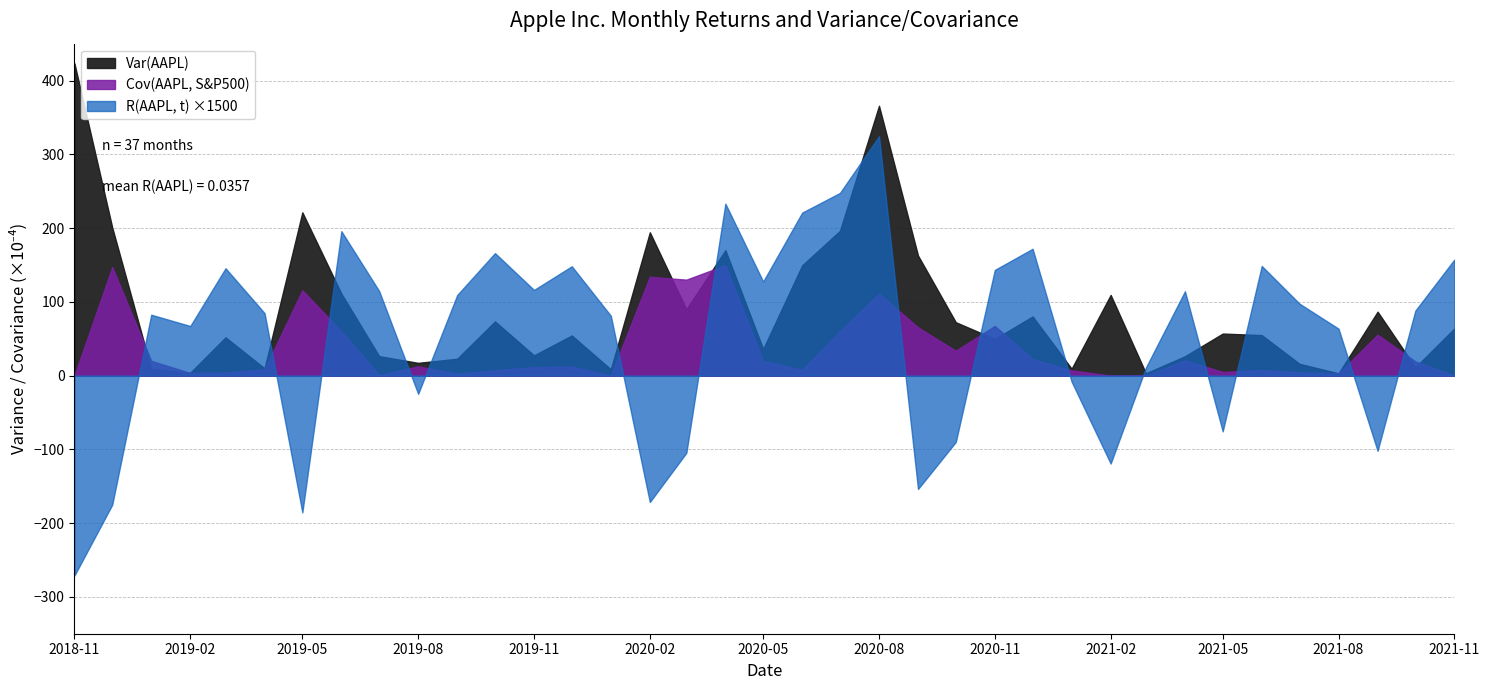

How many values in R(AAPL, t) are above zero?

25